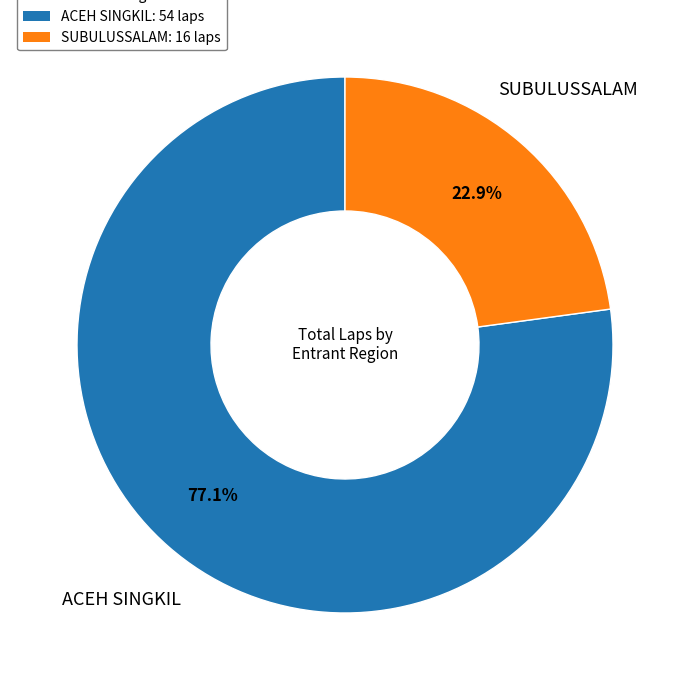

Is there any slice that represents more than half of the pie?

Yes